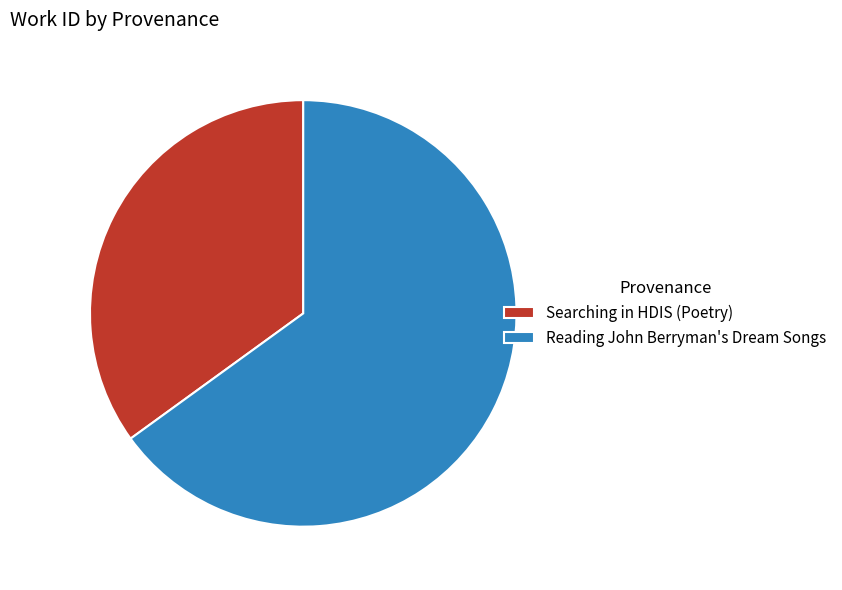

What is the smallest slice in the pie chart?

Searching in HDIS (Poetry)